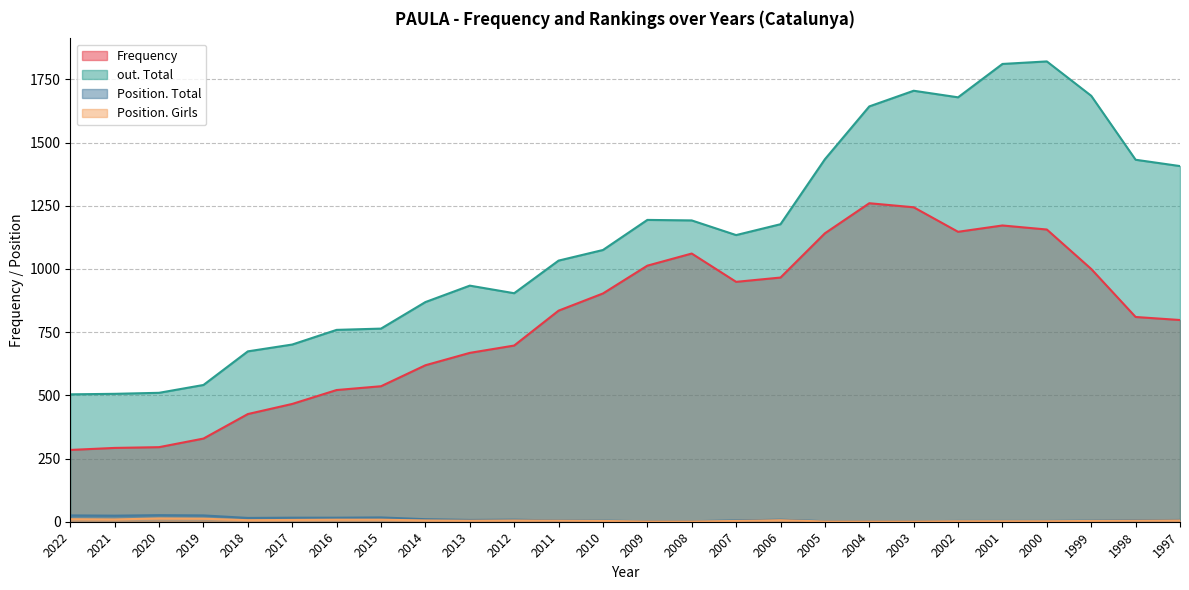

At which category does Position. Girls reach its first local peak?

2020